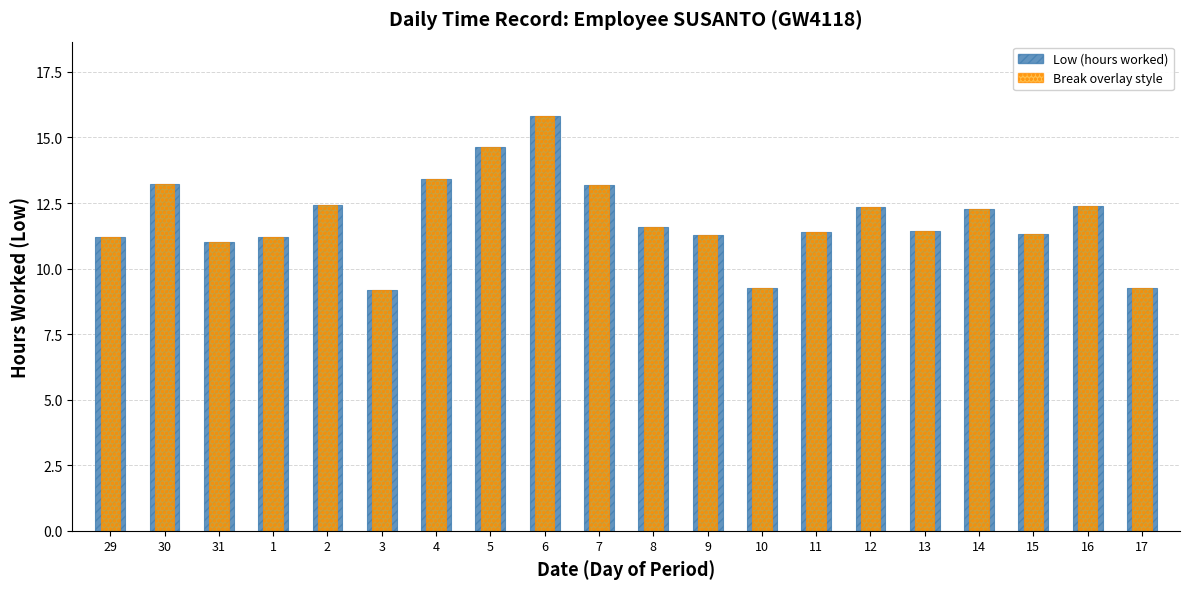

Reading right to left, transcribe all the data shown in this chart.

Low (hours worked): 9.2	12.4	11.3	12.3	11.4	12.4	11.4	9.3	11.3	11.6	13.2	15.8	14.6	13.4	9.2	12.4	11.2	11.0	13.2	11.2
Break Total (overlay style): 9.2	12.4	11.3	12.3	11.4	12.4	11.4	9.3	11.3	11.6	13.2	15.8	14.6	13.4	9.2	12.4	11.2	11.0	13.2	11.2